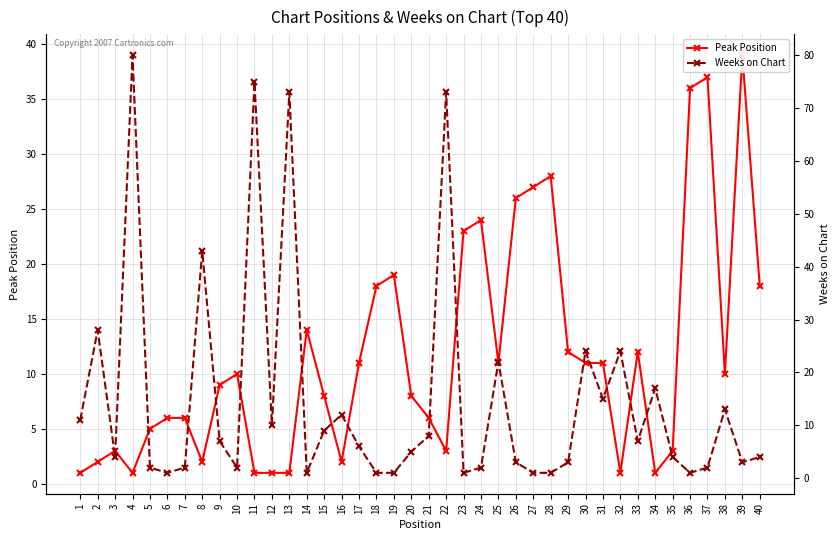

Which series has the largest range (max minus min)?

Weeks on Chart